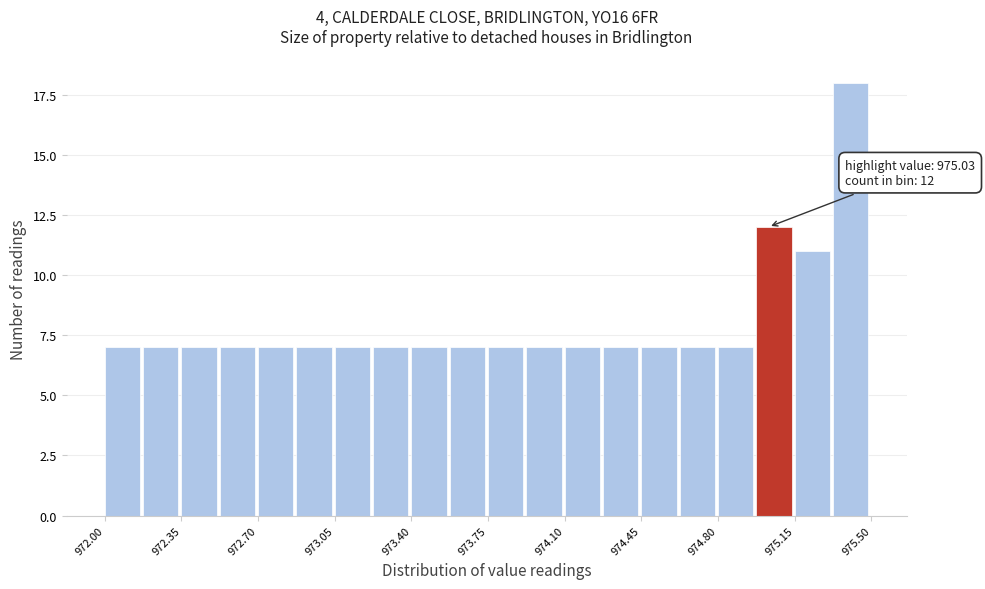

Read against the x-axis, roughly where is the centre of the tallest bar?

975.40